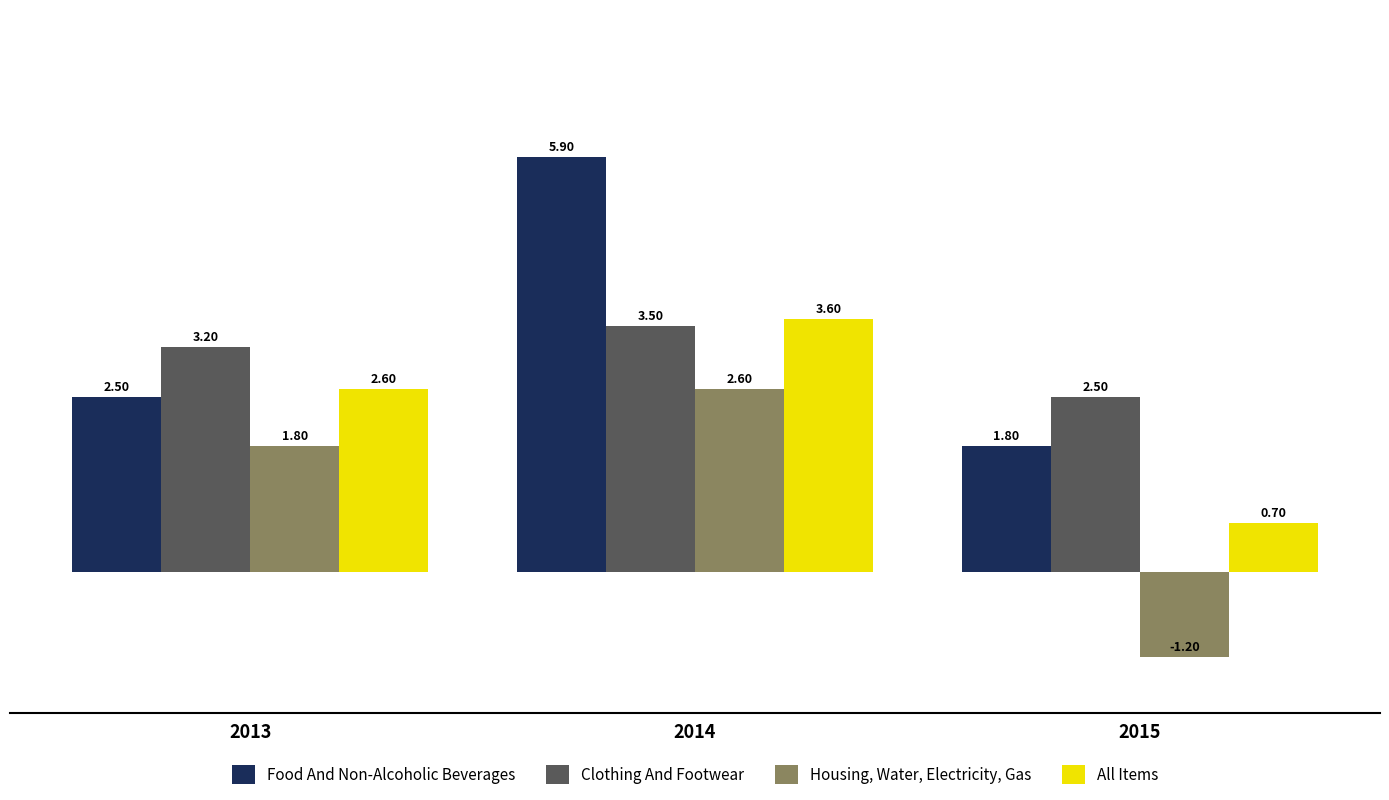

What is the value of the Housing, Water, Electricity, Gas bar at the 3rd from the left?

-1.2